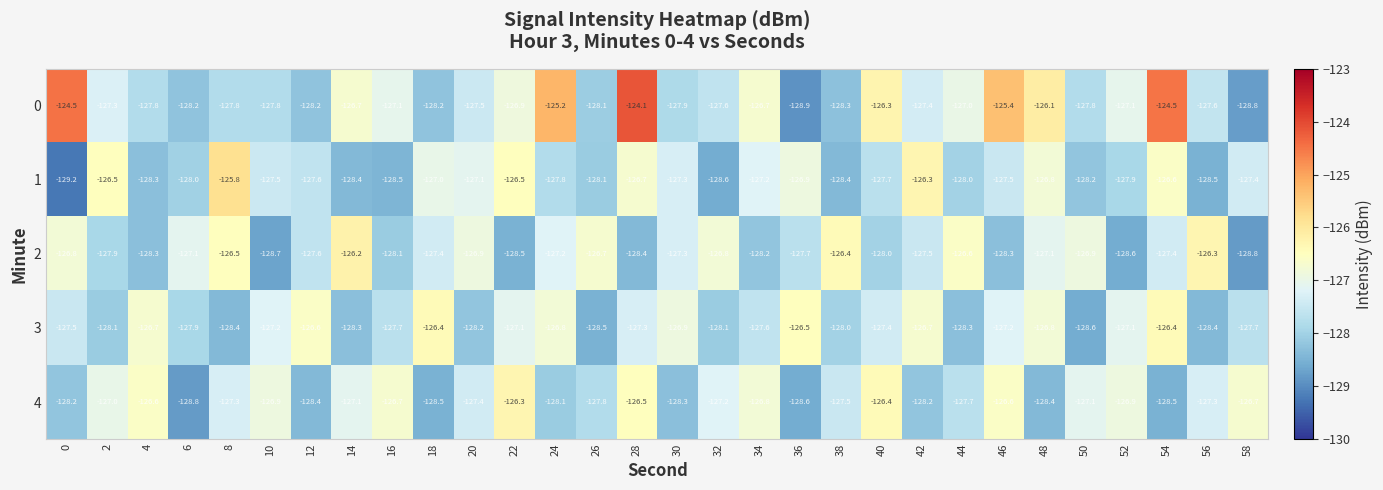

Where does the 3 series first go above -127?

4